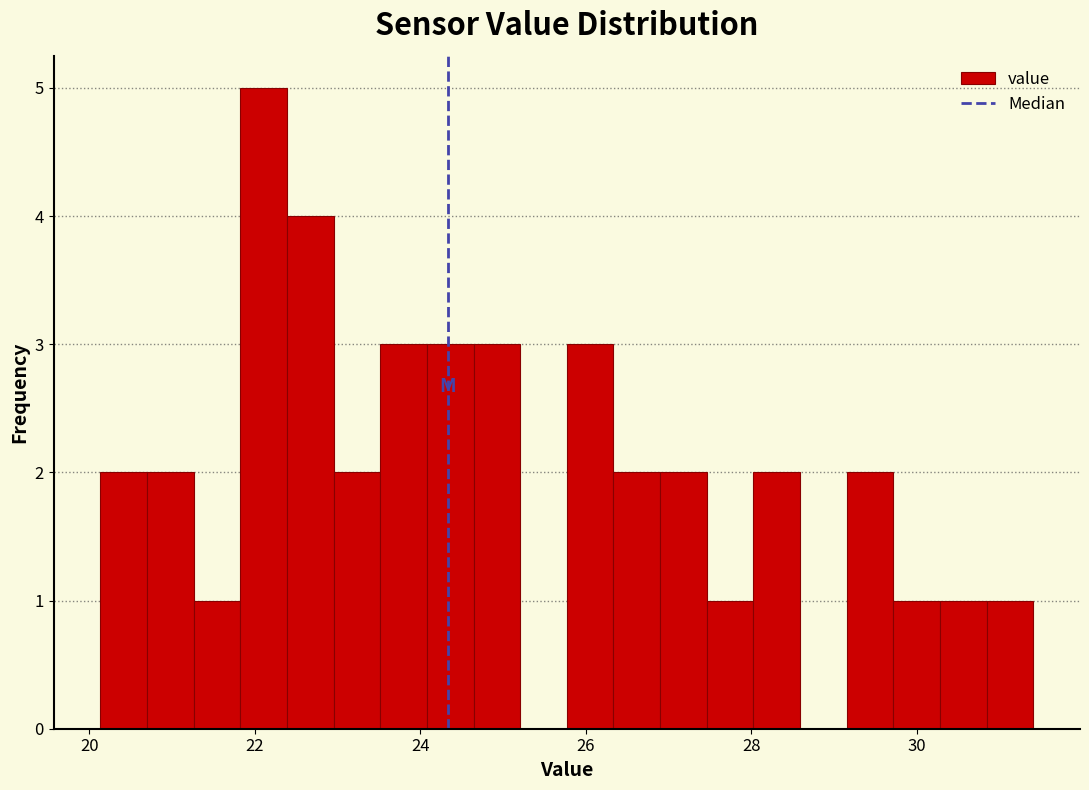

Around what value on the x-axis is the tallest bar? Give the approximate position of its centre, as read against the axis.

22.2